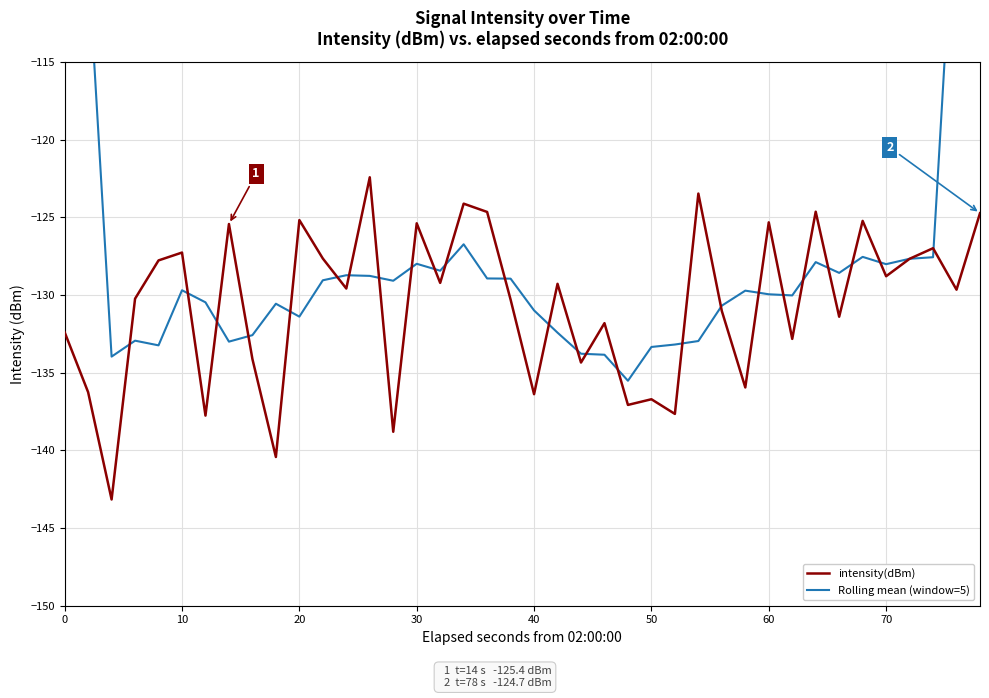

What is the maximum value for intensity(dBm)?

-122.4